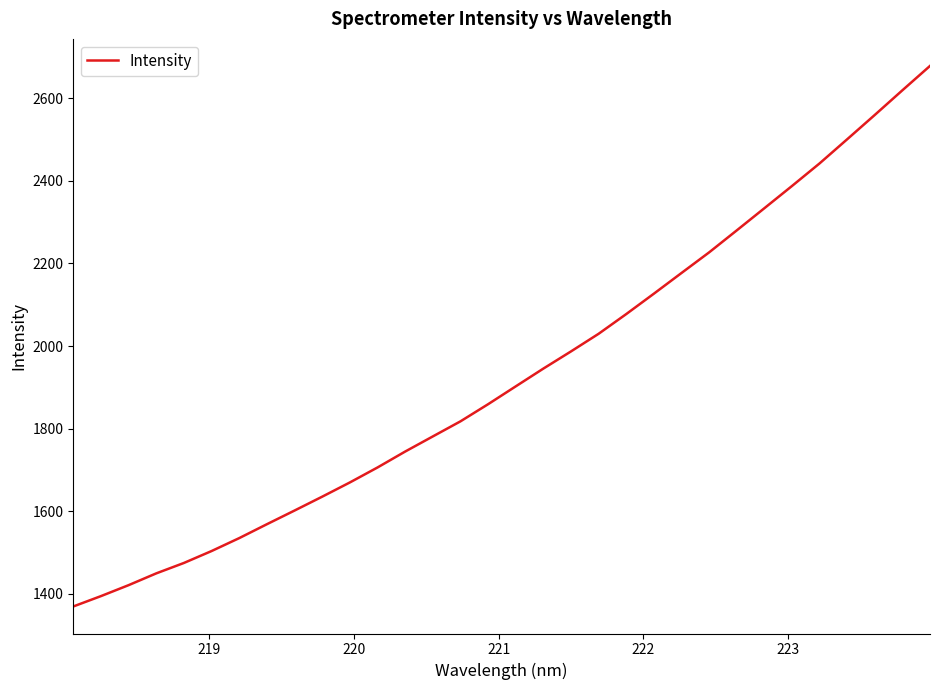

Does the chart have visible grid lines?

No